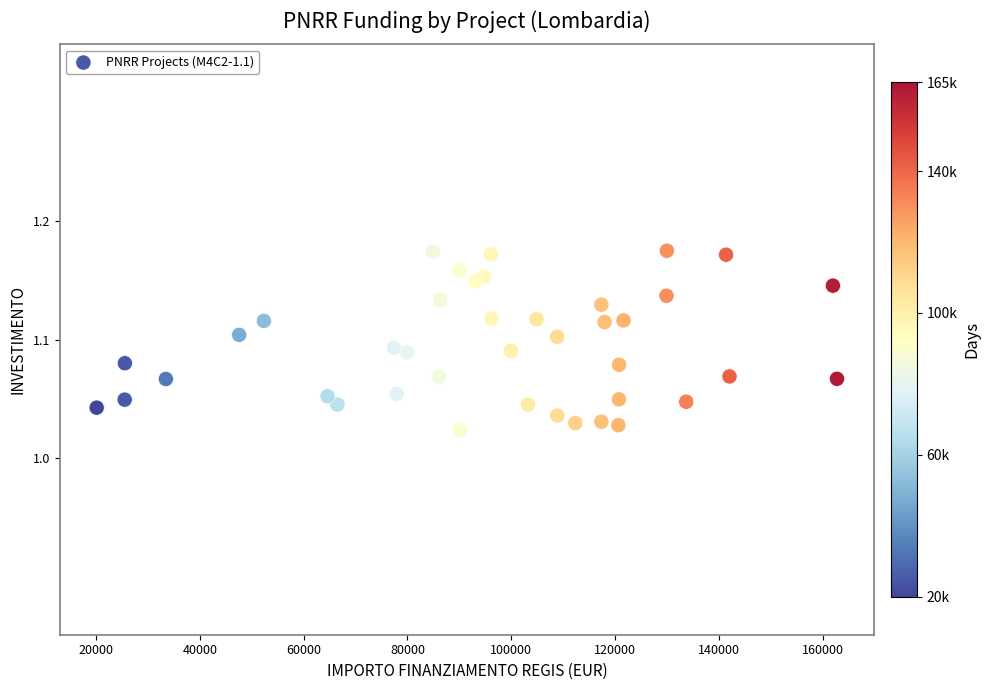

What is the range of X values (max minus min)?

142668.0